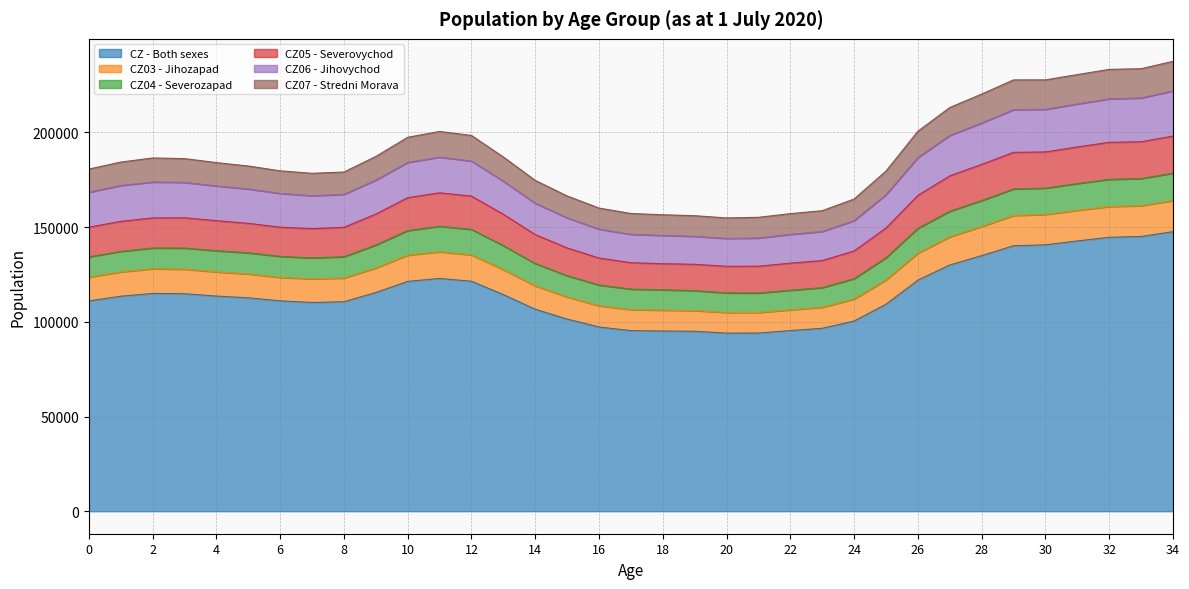

What is the lowest value of the CZ - Both sexes series?

94056